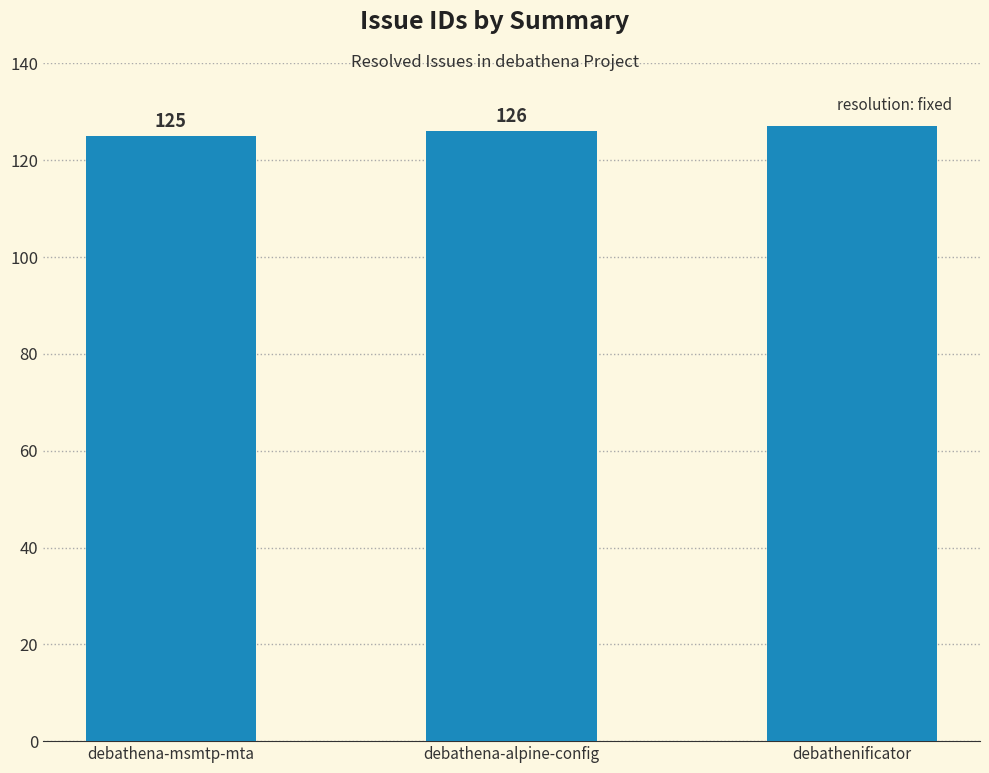

What is the change in value from debathena-msmtp-mta to debathenificator?

+2